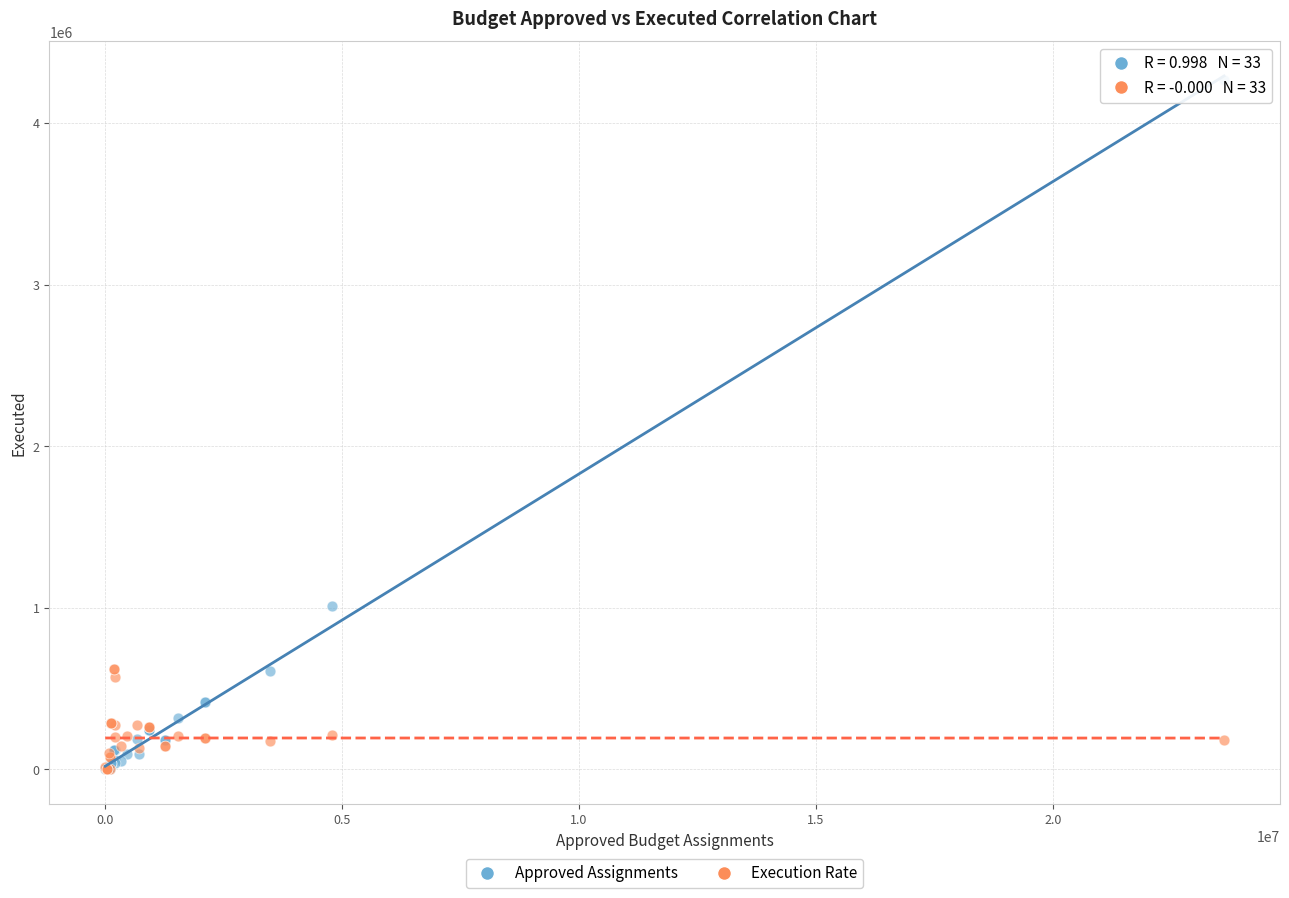

Across all series, what Y value is closest to 2133952?

1008238.6